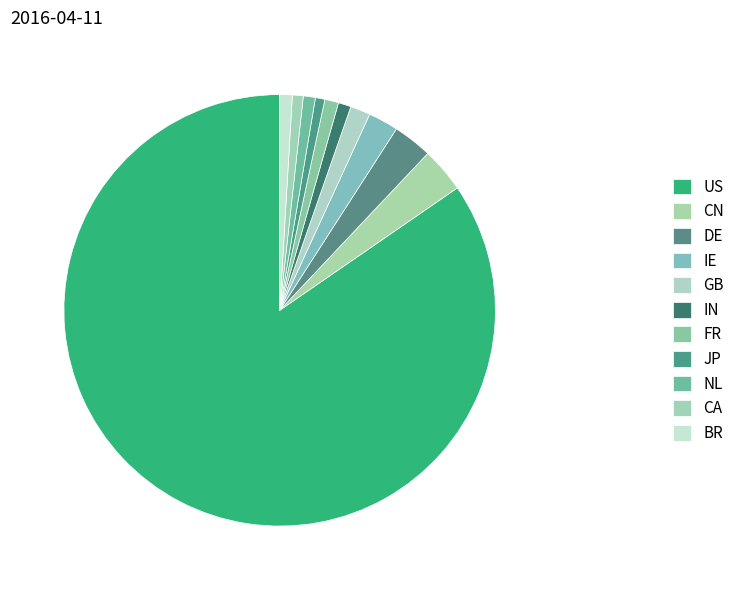

Is there a majority slice in this chart?

Yes